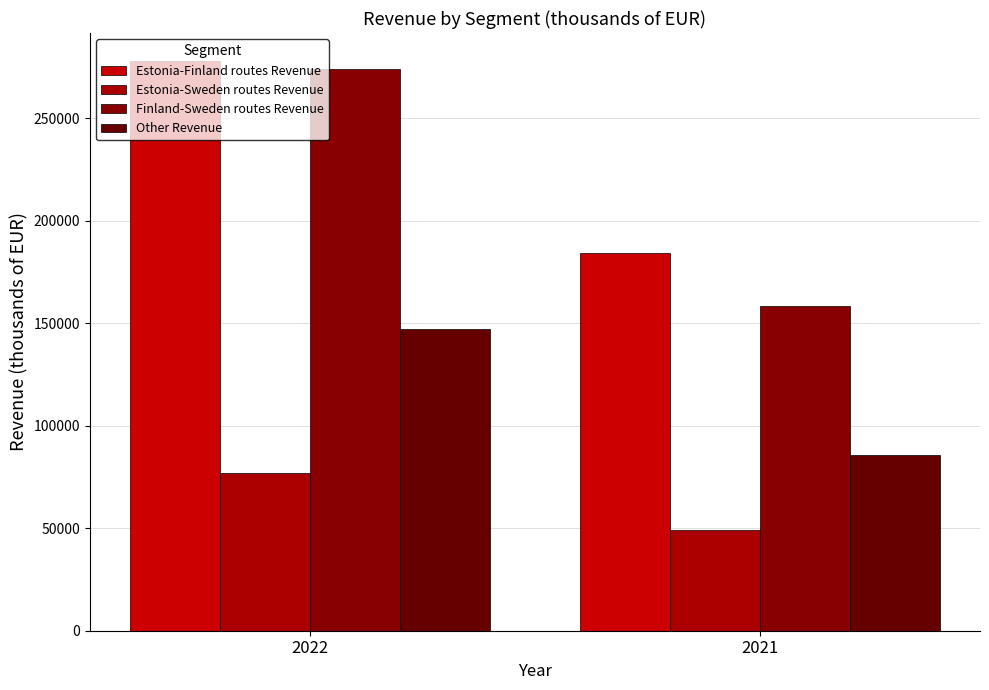

What is the difference between the Finland-Sweden routes Revenue values at 2022 and 2021?

115617